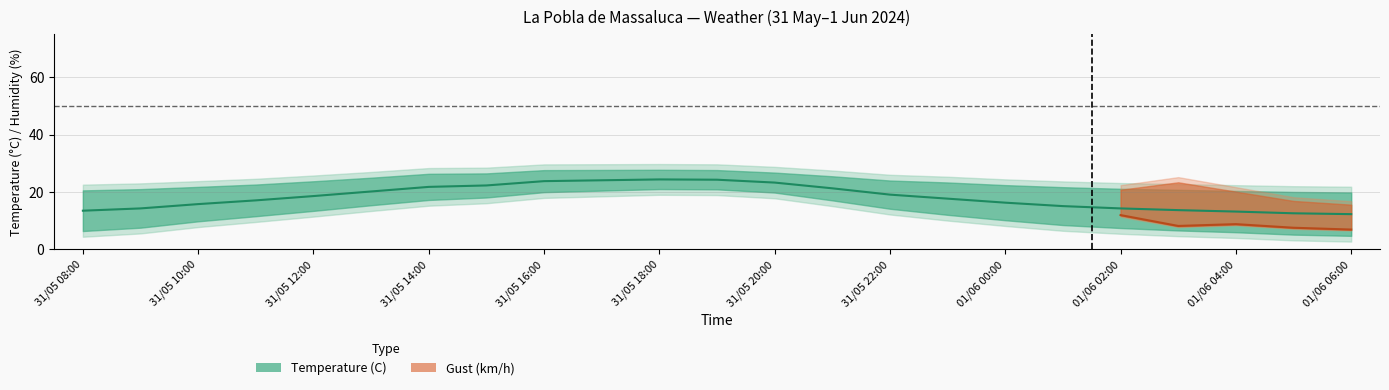

True or false: Temperature (C) has a value of 23.3 at 31/05 20:00.

True